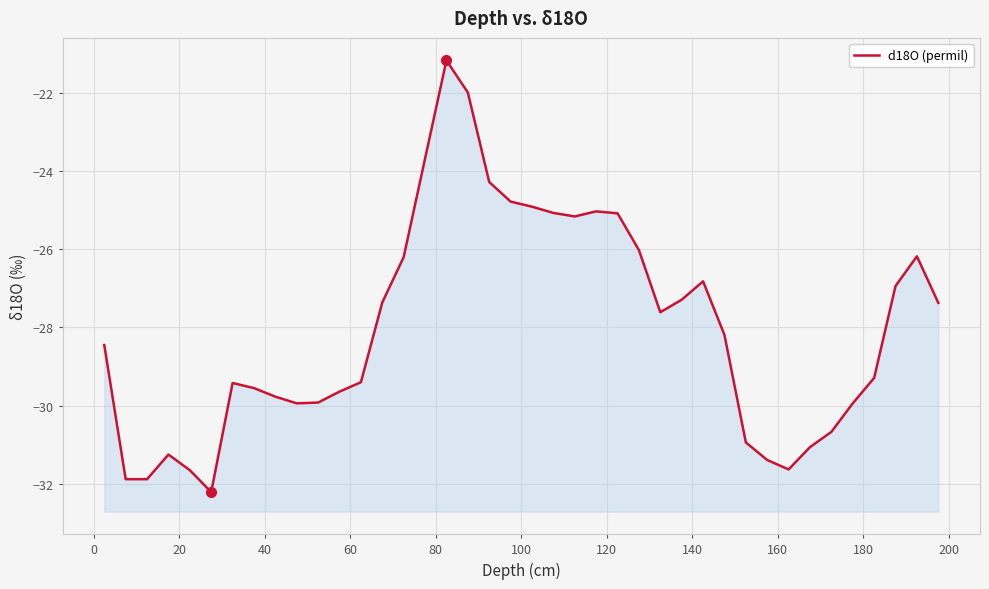

Is it true that the value at 28 is -45.2?

False